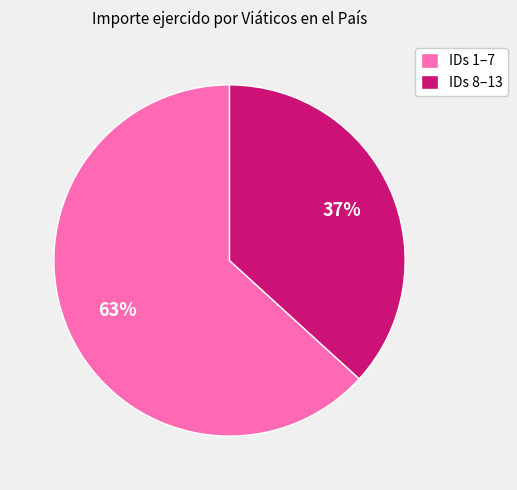

Rank the categories by value from lowest to highest.

IDs 8–13, IDs 1–7